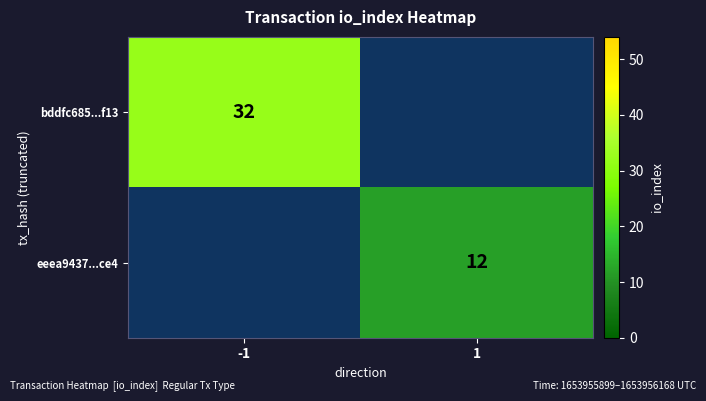

True or false: eeea9437...ce4 has a value of 12 at 1.

True